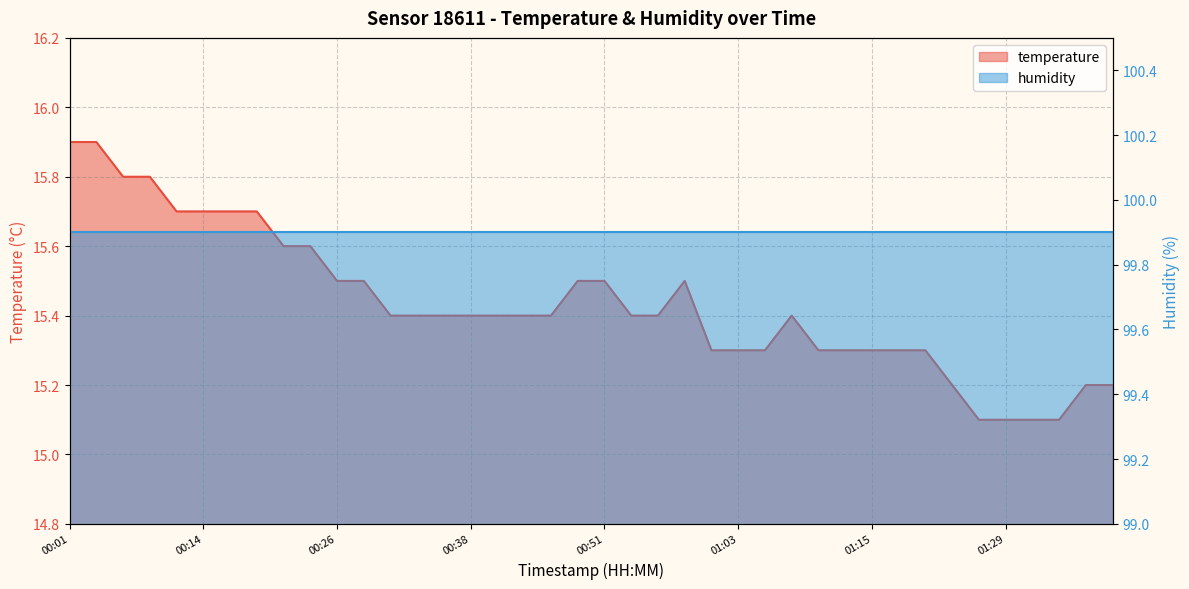

What is the greatest value displayed?

15.9